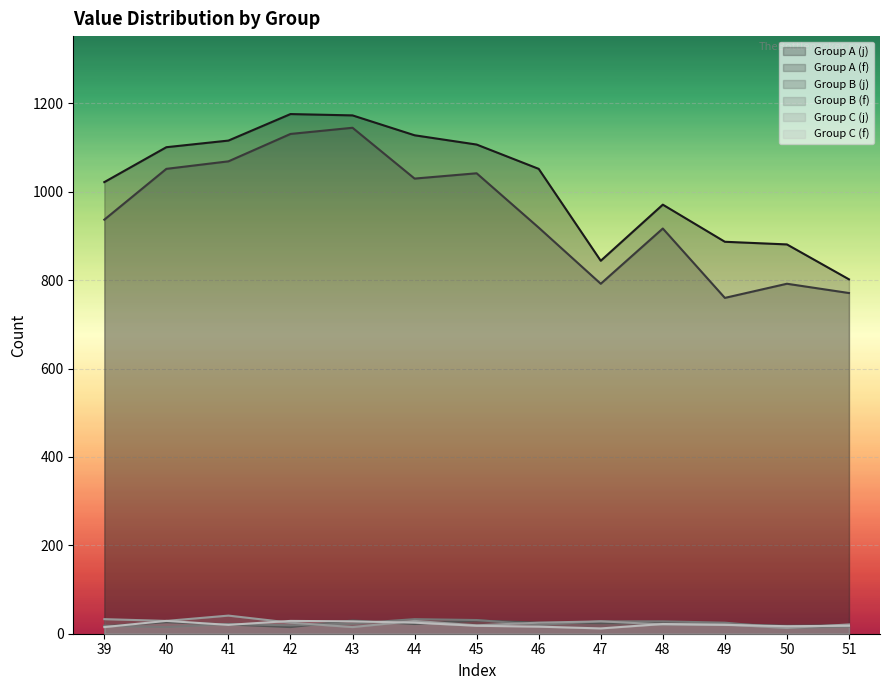

True or false: Group C (f) has a value of 7 at 41.

False